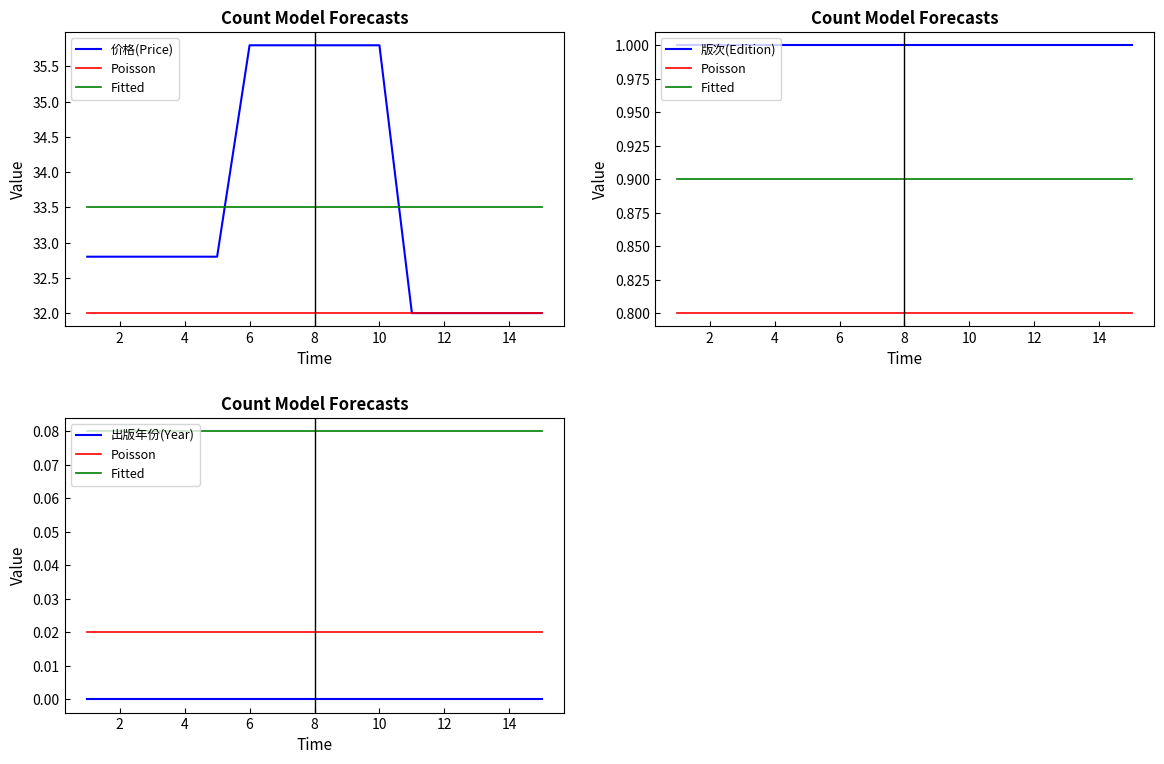

Which series has the largest total across all categories?

价格(Price)